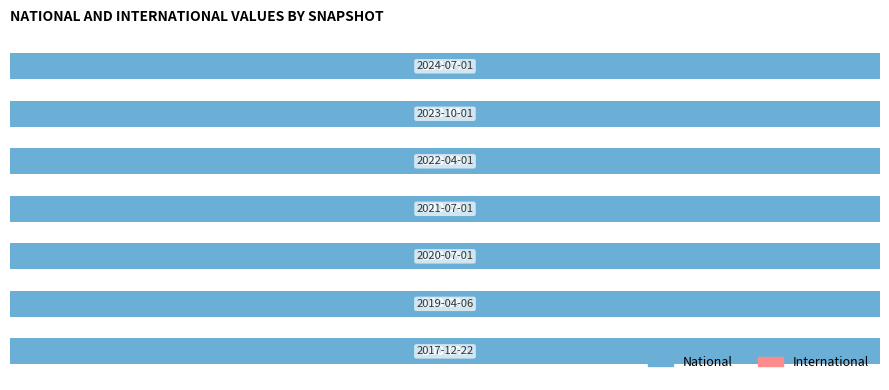

The value of national at 2020-07-01 is 21489. True or false?

True